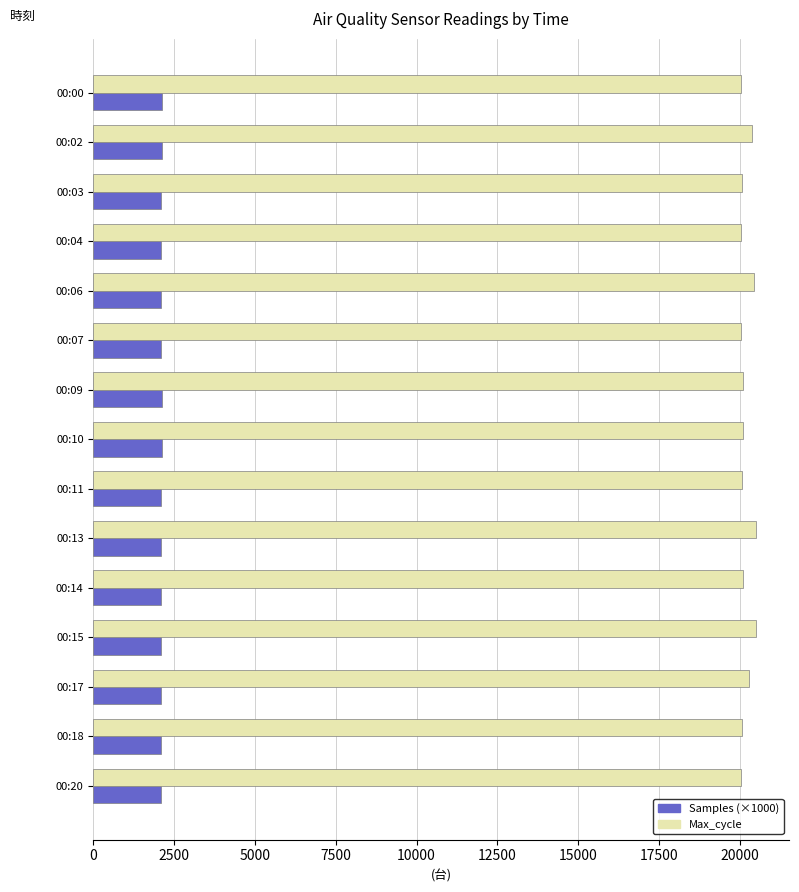

What is the spread (max minus min) of values at 00:06?

18337.8